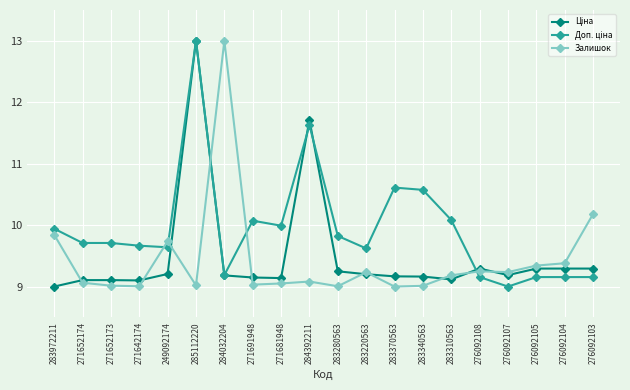

How many categories are shown in the chart?

20